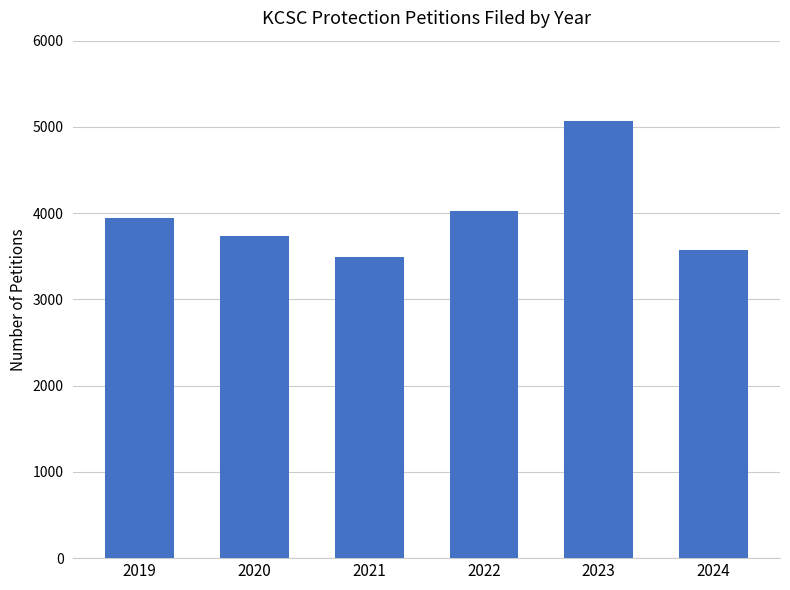

Are the bars grouped side by side (vs. stacked)?

No